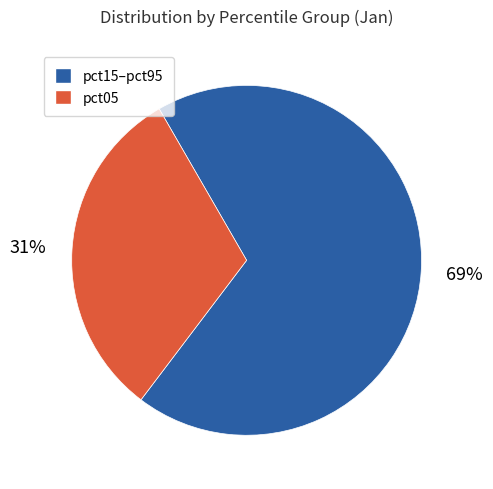

To the nearest percent, what is the average slice percentage?

50%